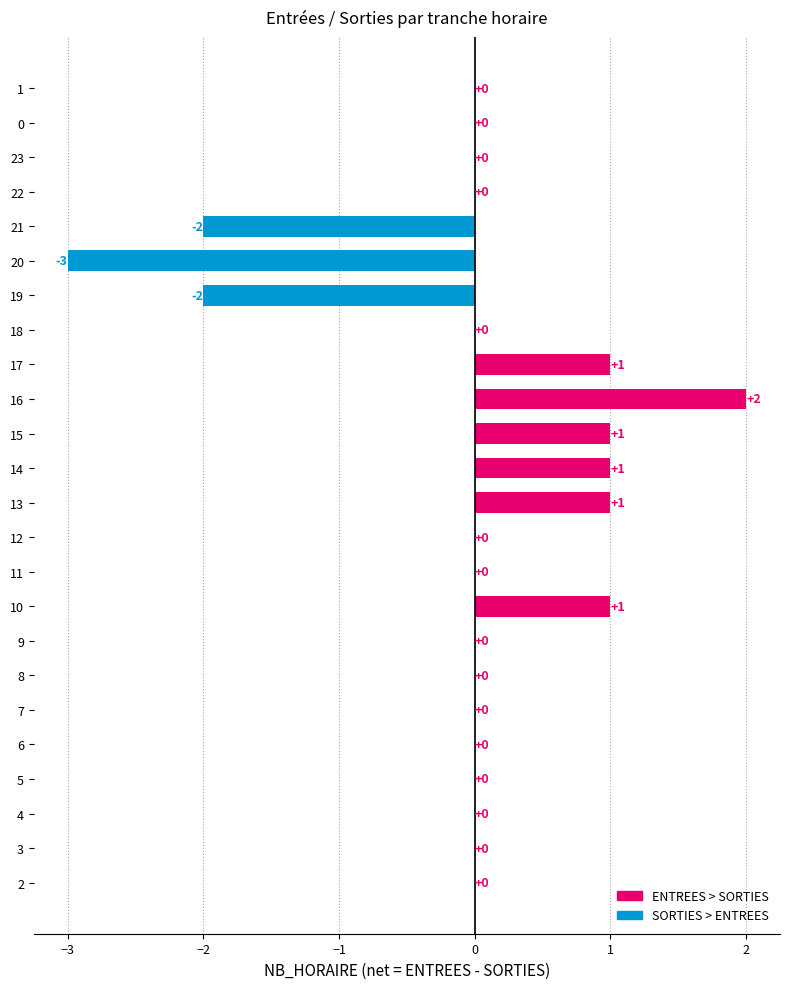

Which label corresponds to the largest value in the chart?

16